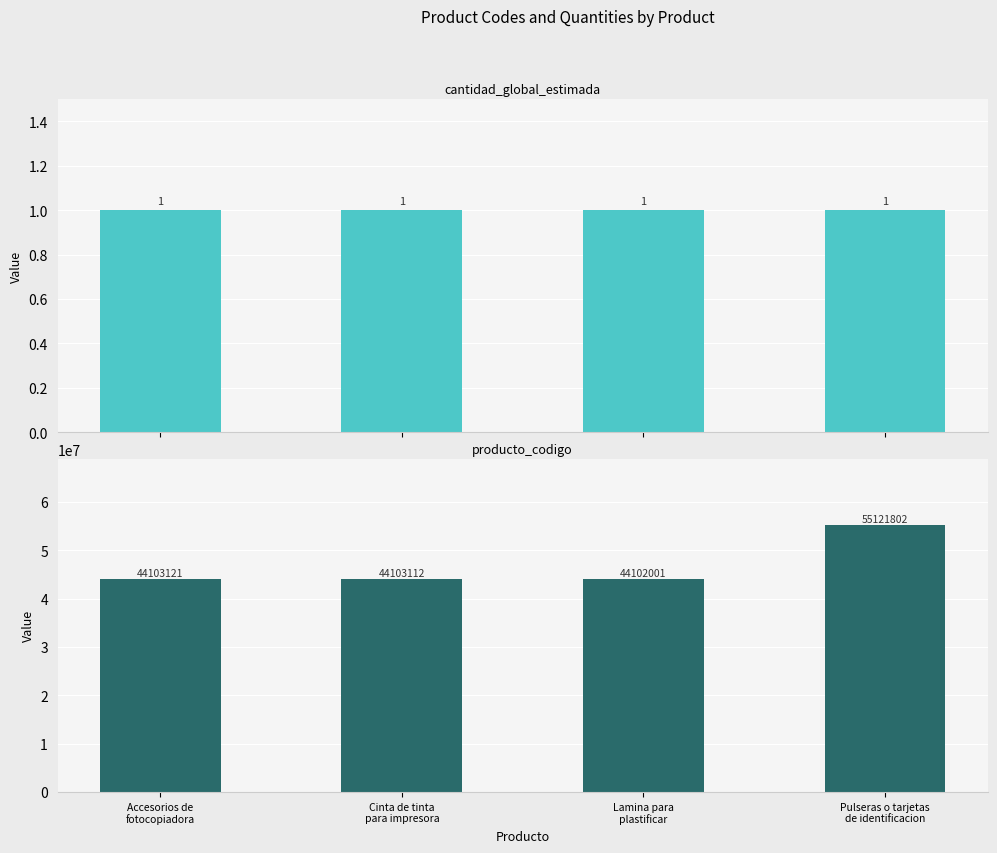

Rank the series by their maximum value, from highest to lowest.

producto_codigo, cantidad_global_estimada